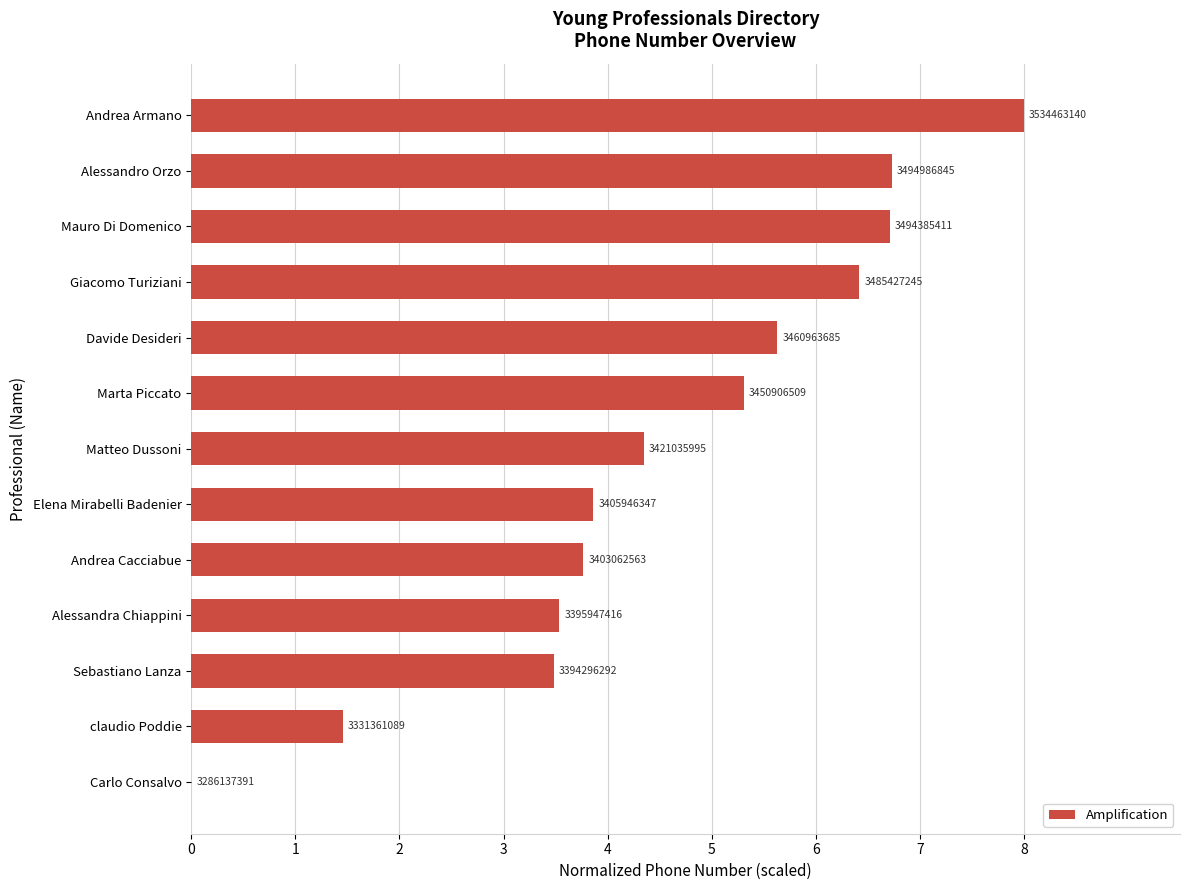

What is the sum of all values?

59.2